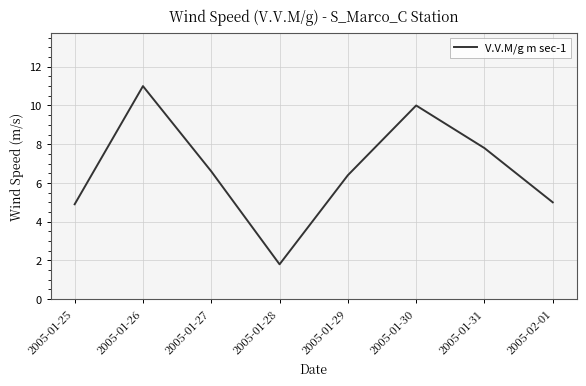

At which label does the data first exceed 6?

2005-01-26